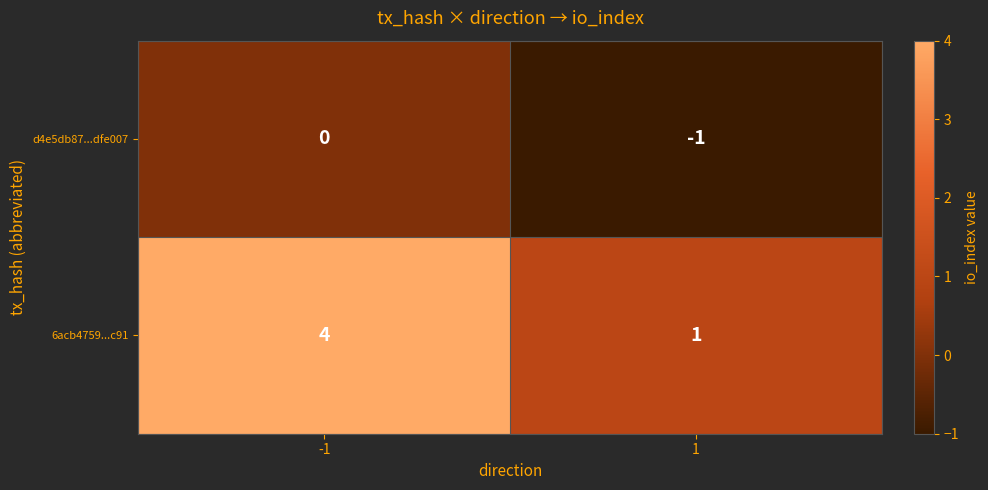

Reading right to left, what are all the values shown in this chart?

d4e5db87...dfe007: 1=-1	-1=0
6acb4759...c91: 1=1	-1=4